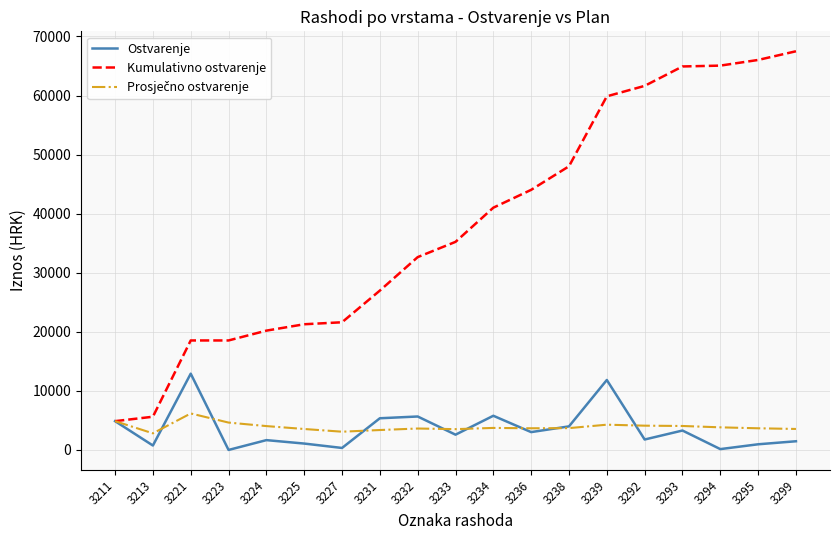

What is the difference between the highest and lowest values at 3236?

41018.2